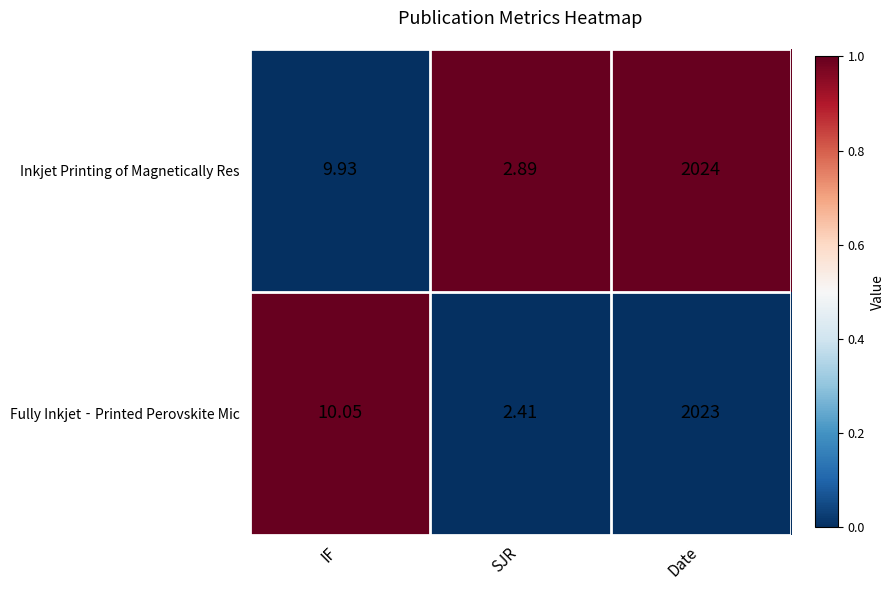

At which category is the sum across all series the highest?

Date